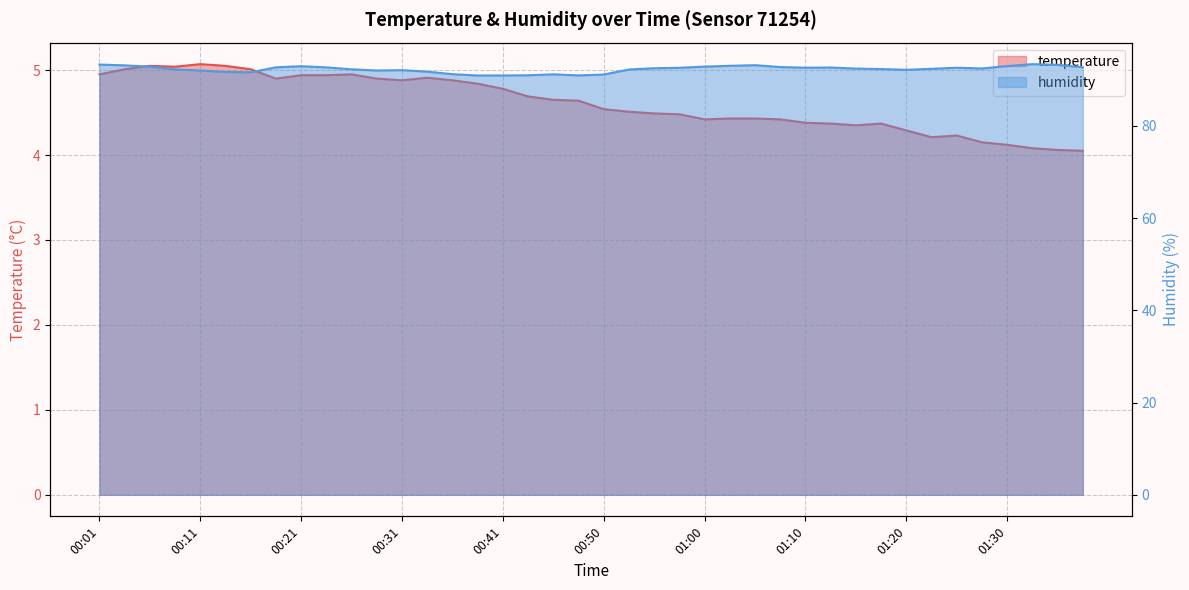

True or false: humidity and temperature intersect in this chart.

False